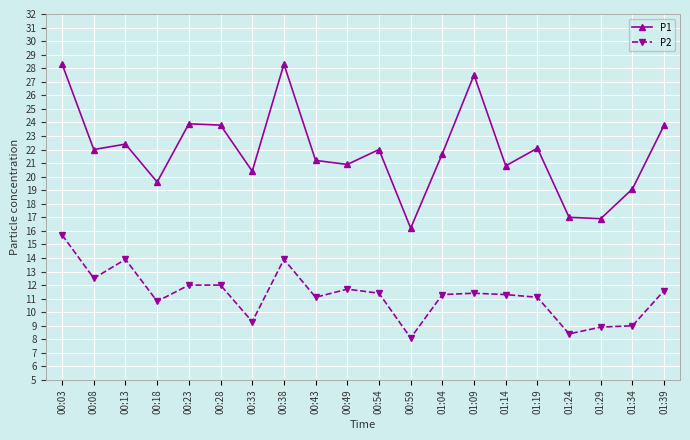

At which category is the sum across all series the highest?

00:03